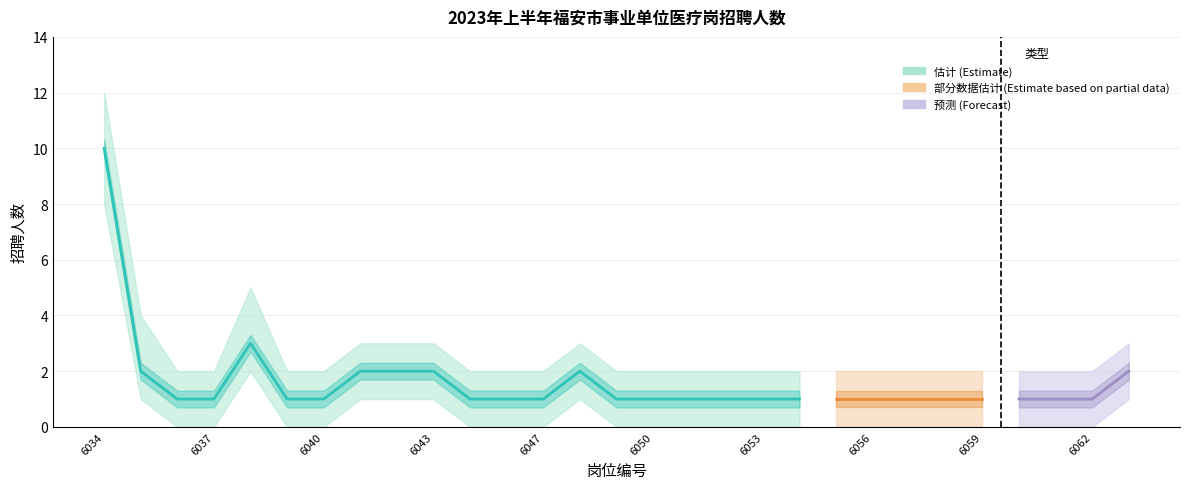

What is the minimum value for 上限区间?

2